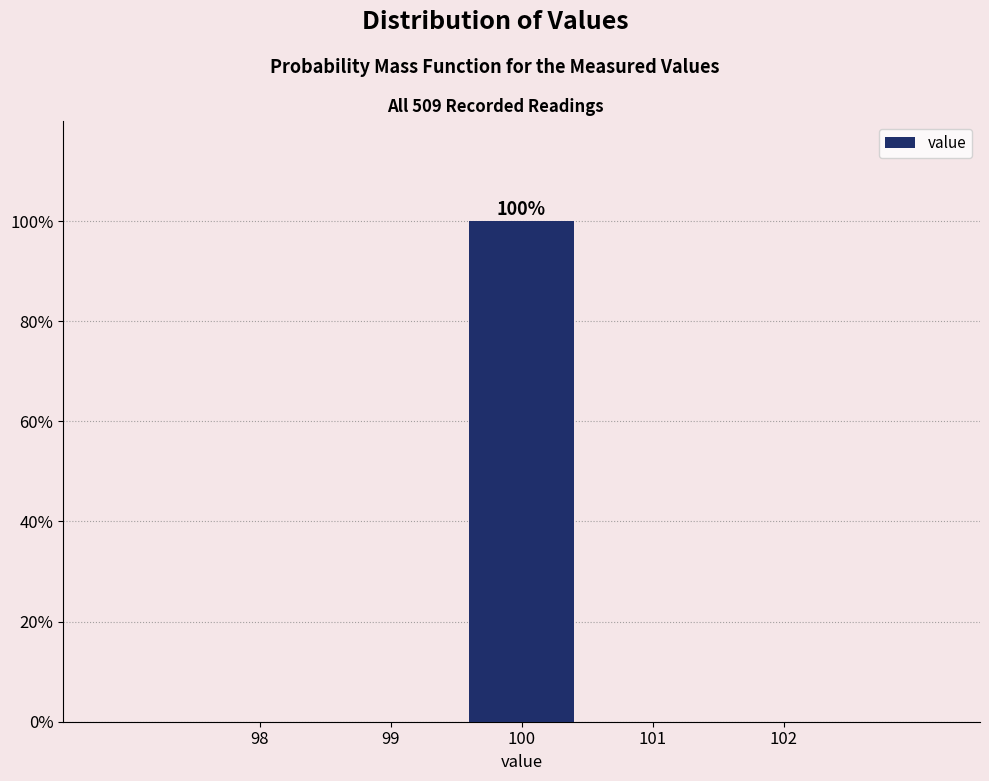

Over which range of the x-axis is the bar tallest?

99.5 to 100.5